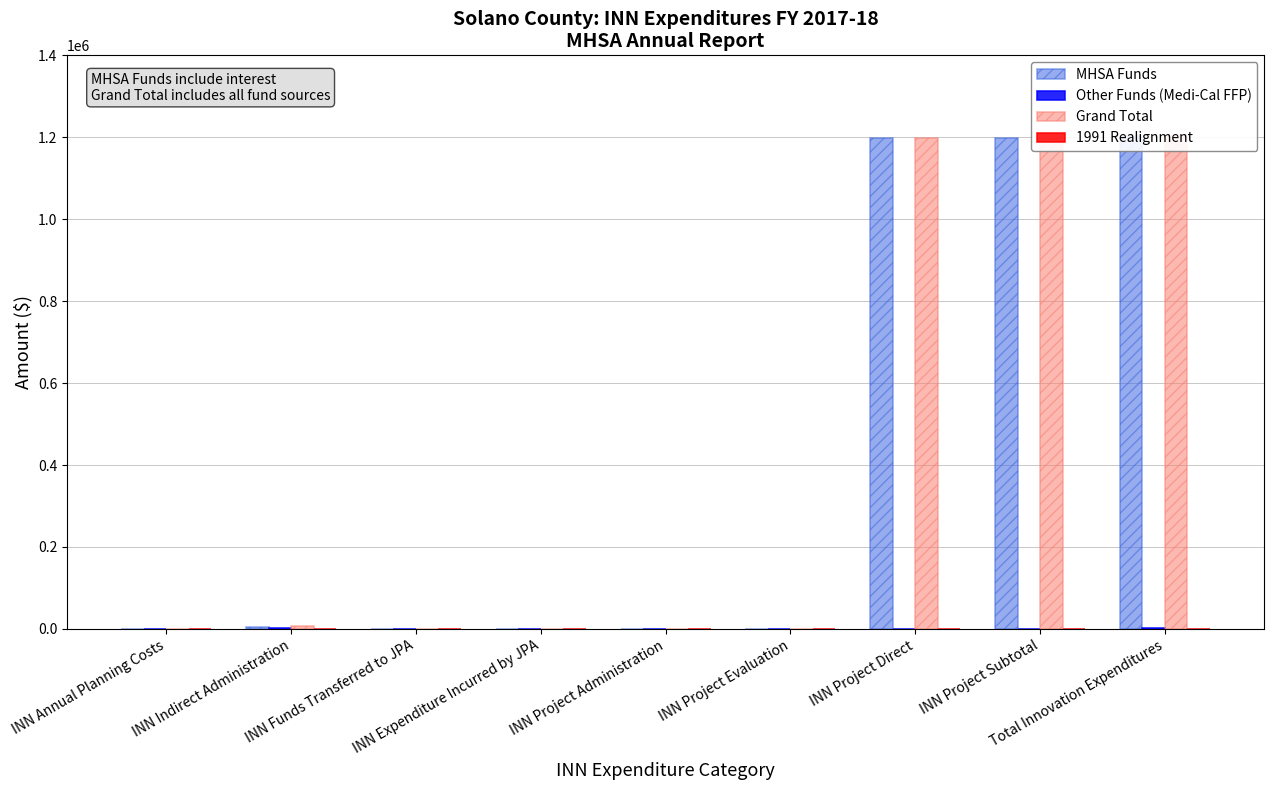

Is the value of Other Funds (Medi-Cal FFP) at INN Expenditure Incurred by JPA greater than the value of 1991 Realignment at INN Project Direct?

No